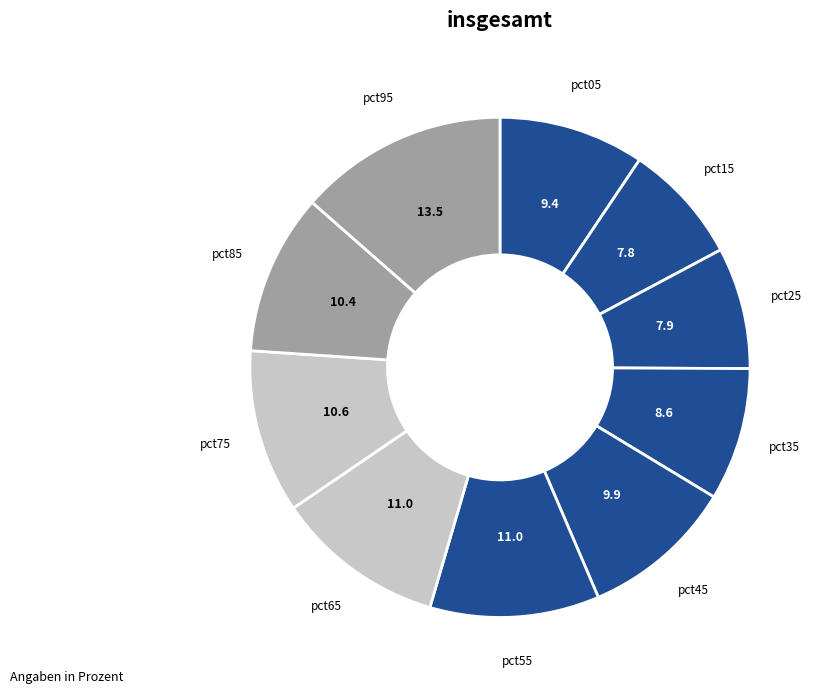

How many segments does this pie chart have?

10